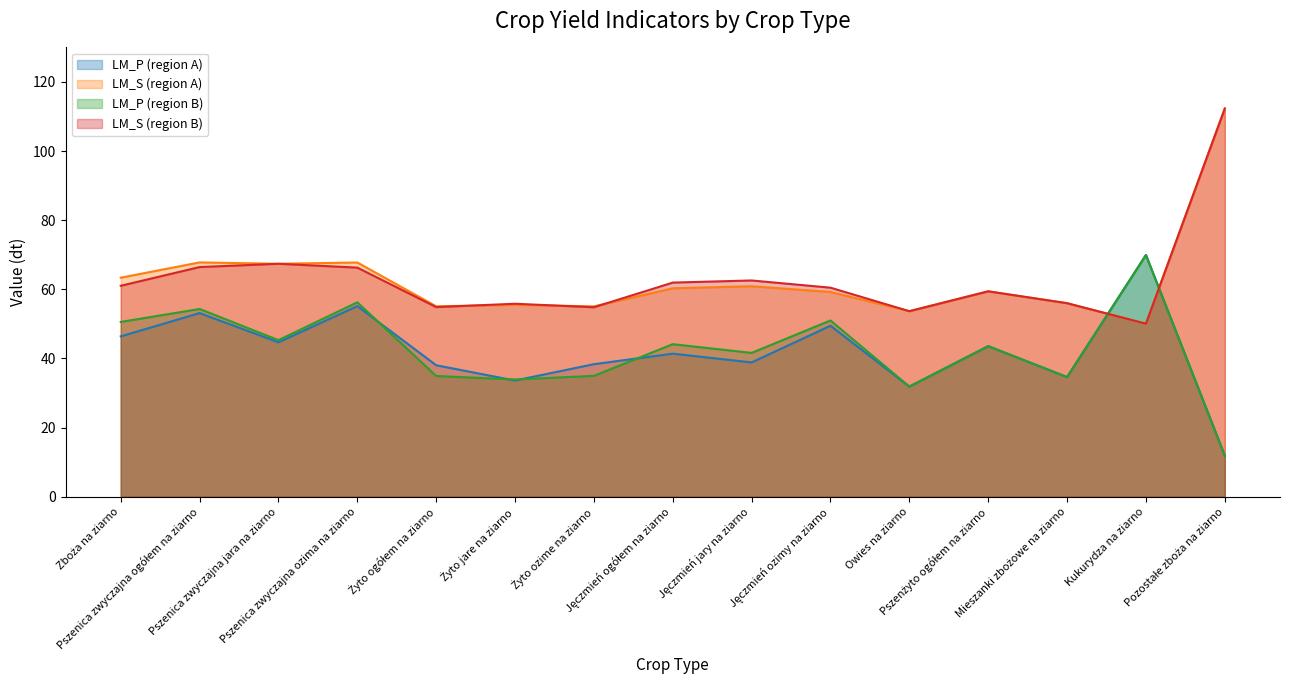

After their last crossing, which series has the higher values: LM_S (region A) or LM_P (region B)?

LM_S (region A)